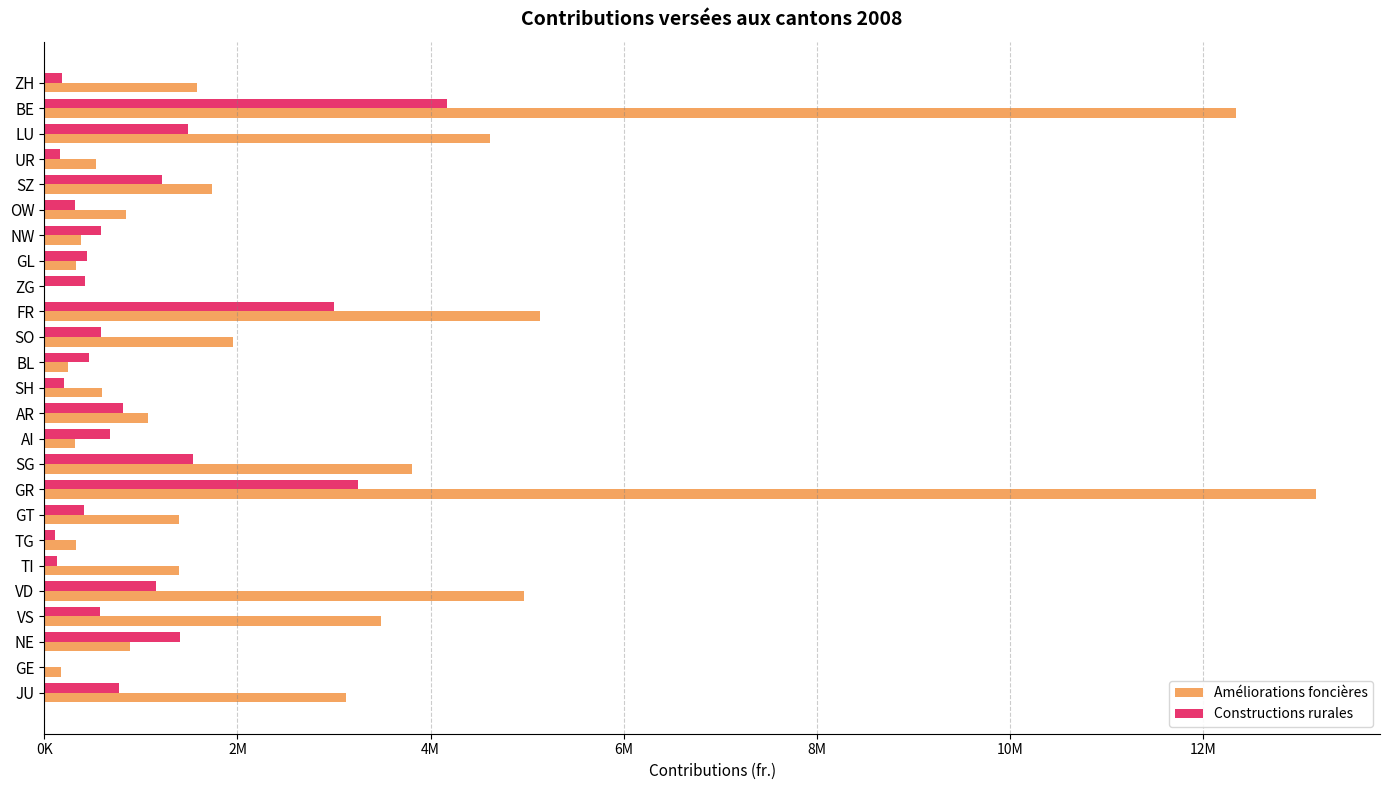

What are all the series names shown in the legend?

Améliorations foncières, Constructions rurales